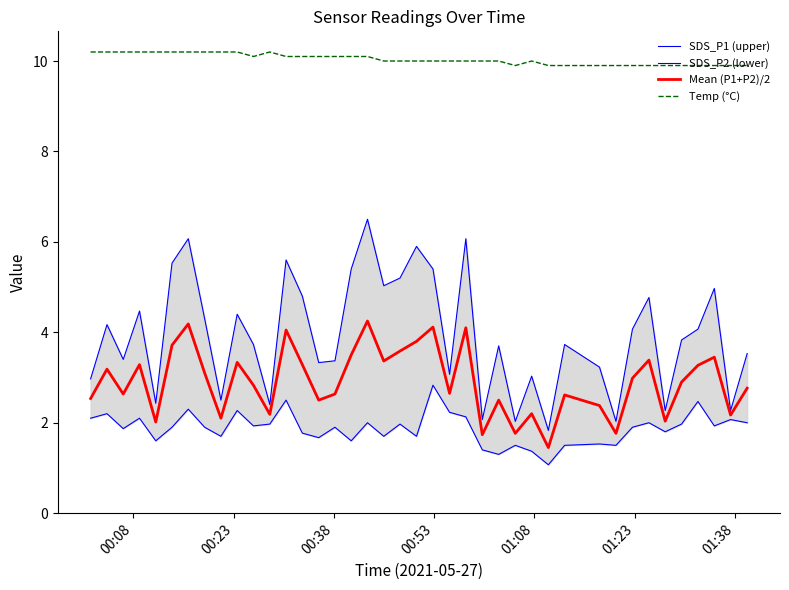

Is this an area chart (filled region under the line)?

No